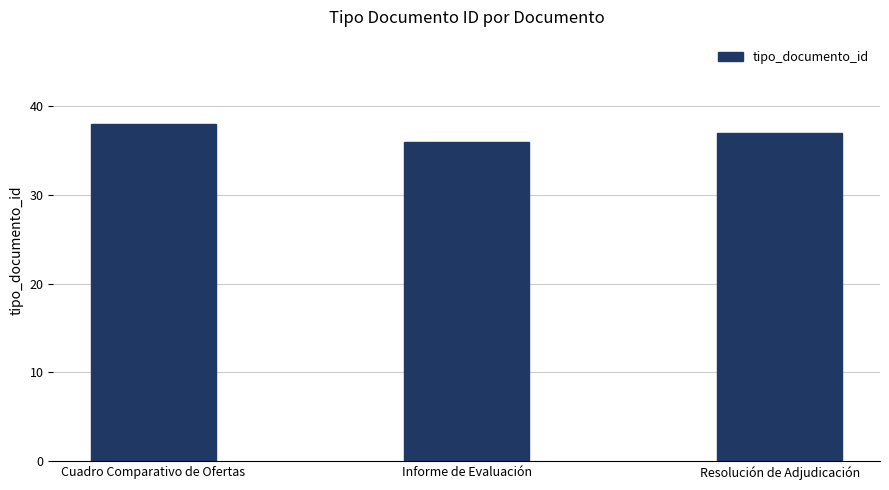

What is the minimum value shown in the chart?

36